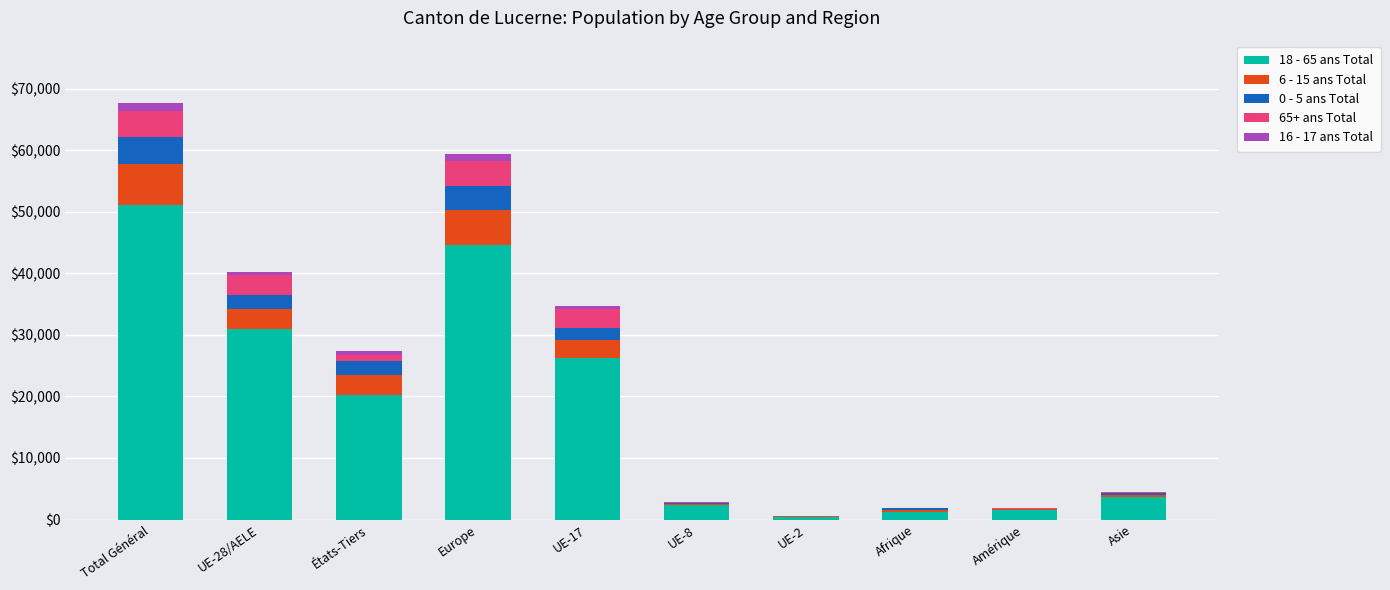

How many series are shown in this chart?

5